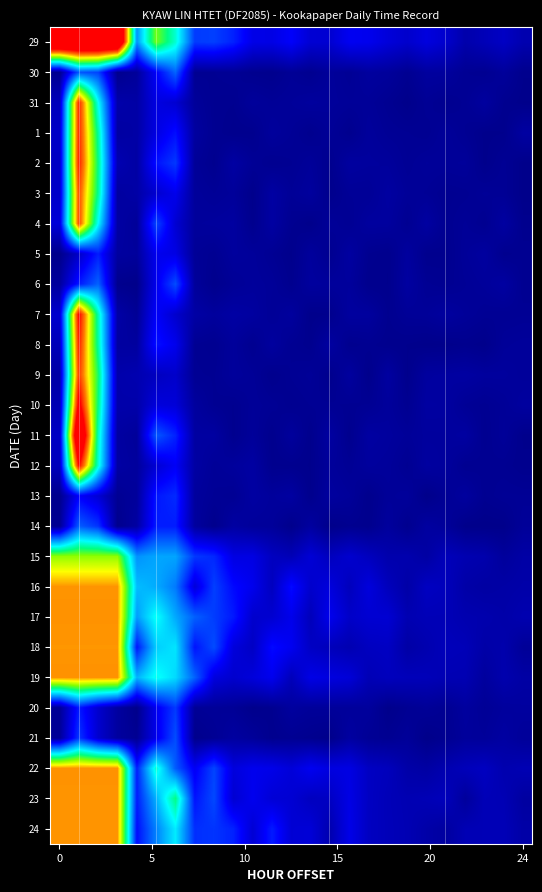

Reading left to right, extract all data points from this chart.

29: 20.8	20.8	20.8	20.8	5.1	10.2	7.7	3.5	3.6	3.0	1.9	1.9	2.3	1.5	1.5	2.1	2.1	1.6	1.4	1.7	1.4	0.7	0.9	1.2	0.8
30: 0.1	4.0	3.6	0.1	0.3	2.3	4.3	0.2	0.2	0.2	0.1	0.1	0.2	0.1	0.3	0.2	0.4	0.4	0.2	0.4	0.4	0.2	0.1	0.3	0.1
31: 1.0	15.2	7.3	0.7	0.6	1.8	1.5	0.3	0.1	0.1	0.3	0.3	0.3	0.4	0.3	0.3	0.3	0.2	0.0	0.2	0.1	0.2	0.4	0.1	0.0
1: 1.2	15.2	8.4	0.5	0.6	1.8	2.6	0.4	0.2	0.1	0.1	0.4	0.2	0.1	0.3	0.1	0.4	0.2	0.2	0.2	0.3	0.2	0.0	0.1	0.5
2: 1.2	15.4	8.7	0.8	0.5	2.7	3.4	0.3	0.1	0.5	0.2	0.1	0.2	0.3	0.1	0.4	0.4	0.4	0.2	0.3	0.3	0.3	0.0	0.2	0.0
3: 1.3	14.6	8.6	0.4	0.6	1.4	2.0	0.3	0.3	0.3	0.0	0.5	0.3	0.4	0.1	0.3	0.2	0.5	0.3	0.2	0.1	0.2	0.3	0.2	0.0
4: 1.6	14.6	7.2	0.5	0.3	3.7	1.5	0.4	0.4	0.5	0.1	0.5	0.1	0.0	0.3	0.2	0.4	0.4	0.2	0.5	0.1	0.3	0.1	0.5	0.1
5: 0.0	1.3	2.9	0.4	0.4	2.1	1.9	0.3	0.2	0.4	0.3	0.2	0.0	0.4	0.1	0.5	0.1	0.1	0.4	0.1	0.1	0.3	0.4	0.1	0.2
6: 0.4	2.8	4.2	0.1	0.0	2.0	3.8	0.3	0.1	0.3	0.3	0.3	0.1	0.4	0.4	0.4	0.1	0.1	0.5	0.2	0.2	0.2	0.3	0.5	0.1
7: 1.4	16.0	8.2	0.6	0.2	2.3	1.4	0.6	0.4	0.5	0.5	0.3	0.4	0.0	0.1	0.4	0.4	0.1	0.3	0.3	0.4	0.3	0.2	0.2	0.2
8: 1.0	15.4	8.4	0.5	0.4	2.7	2.0	0.2	0.1	0.3	0.1	0.4	0.2	0.1	0.5	0.1	0.1	0.1	0.1	0.0	0.0	0.1	0.0	0.3	0.3
9: 0.6	14.9	9.1	0.7	0.8	1.1	1.3	0.2	0.2	0.4	0.3	0.1	0.2	0.3	0.1	0.4	0.0	0.5	0.1	0.4	0.5	0.5	0.4	0.4	0.3
10: 0.8	16.7	8.8	0.7	0.7	1.7	1.6	0.4	0.2	0.1	0.3	0.2	0.1	0.2	0.2	0.2	0.2	0.3	0.2	0.5	0.5	0.2	0.2	0.3	0.4
11: 1.2	20.1	8.0	0.5	0.3	4.0	3.0	0.5	0.5	0.1	0.3	0.1	0.4	0.1	0.5	0.1	0.5	0.4	0.3	0.4	0.4	0.5	0.1	0.3	0.0
12: 1.0	15.9	7.7	0.5	0.4	1.5	2.2	0.5	0.3	0.4	0.5	0.1	0.1	0.1	0.3	0.2	0.4	0.3	0.2	0.5	0.4	0.1	0.2	0.2	0.1
13: 0.1	2.3	1.5	0.2	0.4	2.8	3.2	0.4	0.2	0.2	0.5	0.4	0.5	0.1	0.4	0.3	0.1	0.3	0.3	0.0	0.2	0.4	0.1	0.2	0.2
14: 0.2	4.2	3.3	0.1	0.5	2.9	2.9	0.4	0.1	0.5	0.3	0.3	0.0	0.4	0.0	0.1	0.1	0.4	0.1	0.5	0.3	0.0	0.0	0.0	0.3
15: 10.6	10.6	10.6	10.6	5.1	5.5	5.5	3.4	3.1	1.8	1.8	1.1	0.9	1.5	1.1	1.4	1.1	0.7	0.7	0.5	1.0	0.8	0.7	0.4	0.6
16: 13.3	13.3	13.3	13.3	5.9	5.6	4.7	1.7	3.6	2.5	2.0	1.1	2.6	1.4	1.7	1.0	1.7	1.0	0.6	1.1	1.0	0.6	0.5	0.6	0.6
17: 13.3	13.3	13.3	13.3	5.3	7.3	5.6	4.2	3.5	2.9	1.4	1.4	2.0	1.0	2.1	1.3	1.5	1.5	0.8	0.9	0.9	0.8	0.7	0.6	0.8
18: 13.3	13.3	13.3	13.3	2.8	6.3	6.7	2.7	3.8	1.7	1.2	2.6	2.1	1.2	1.0	0.8	1.1	1.2	0.6	0.8	1.0	0.9	0.6	0.7	0.3
19: 13.3	13.3	13.3	13.3	5.7	7.4	6.5	4.2	1.7	1.4	1.7	2.1	1.0	1.9	1.8	1.6	0.9	1.1	1.0	1.0	0.9	0.8	0.4	0.7	0.5
20: 0.2	2.8	1.4	0.5	0.0	2.1	3.5	0.2	0.3	0.2	0.0	0.1	0.4	0.3	0.3	0.3	0.4	0.0	0.2	0.3	0.2	0.4	0.2	0.4	0.4
21: 0.3	3.4	1.4	0.4	0.2	2.0	3.8	0.1	0.2	0.5	0.3	0.1	0.2	0.1	0.0	0.5	0.2	0.2	0.3	0.0	0.1	0.4	0.3	0.5	0.3
22: 13.3	13.3	13.3	13.3	3.0	7.8	4.1	2.2	3.7	1.7	2.0	2.0	1.6	2.1	1.8	1.8	1.2	1.0	0.6	0.5	0.8	1.0	1.1	0.8	0.9
23: 13.3	13.3	13.3	13.3	2.9	5.7	8.7	2.7	3.8	1.5	2.1	1.6	1.5	1.1	1.2	1.9	1.2	0.9	0.8	0.9	1.0	0.4	0.9	0.9	0.5
24: 13.3	13.3	13.3	13.3	2.6	4.8	6.8	3.3	3.4	3.0	1.5	2.9	1.5	1.6	0.8	1.9	1.1	1.0	0.9	0.6	0.4	0.9	0.9	0.9	0.6